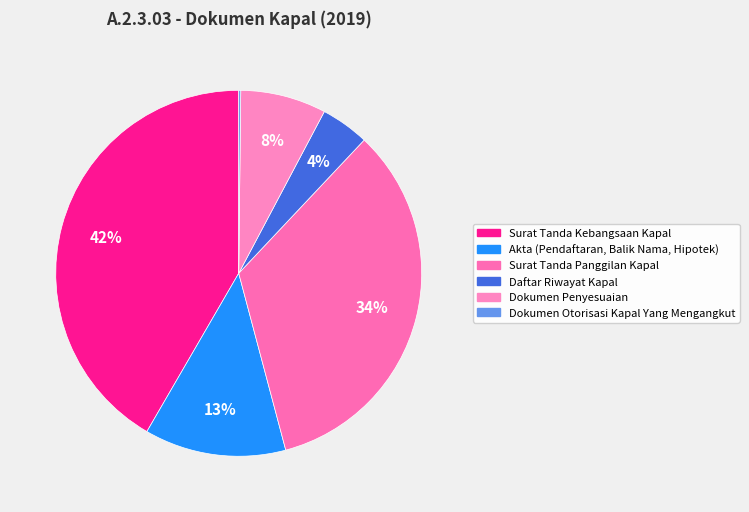

True or false: Surat Tanda Panggilan Kapal accounts for 44% of the total.

False